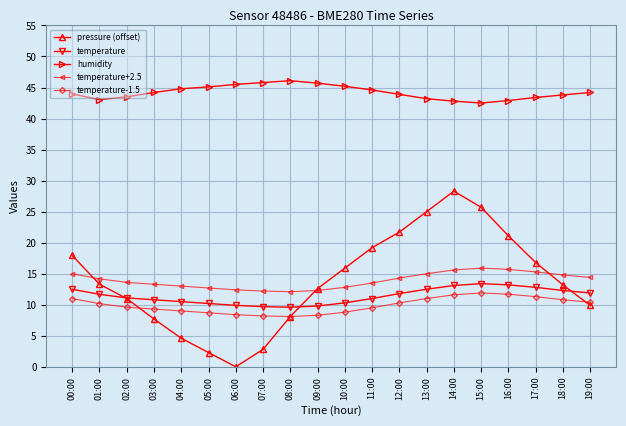

Does the chart have visible grid lines?

Yes